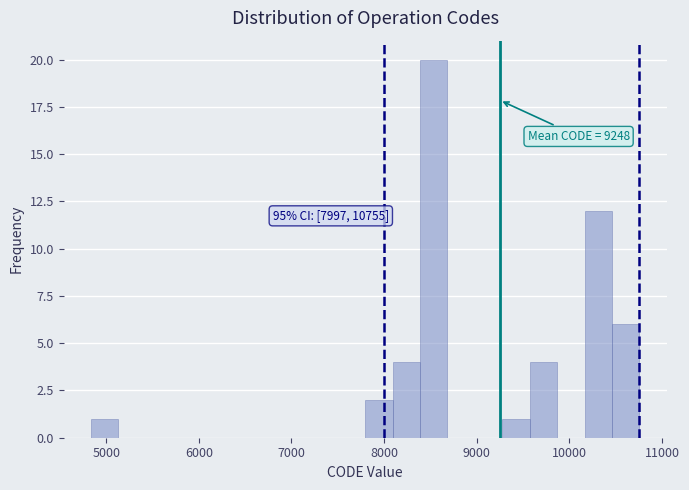

Around what value on the x-axis is the tallest bar? Give the approximate position of its centre, as read against the axis.

8500